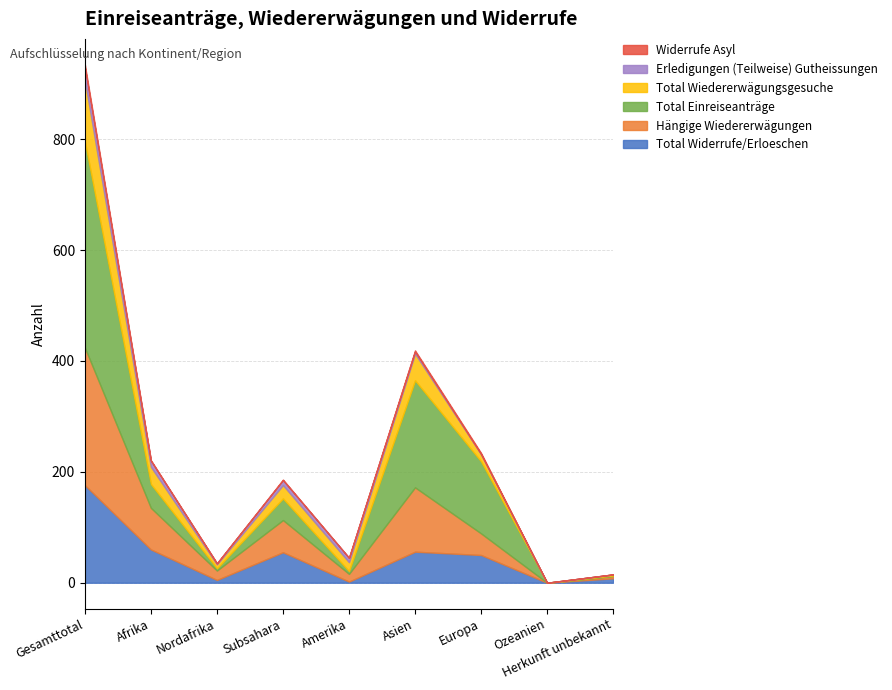

True or false: Hängige Wiedererwägungen and Widerrufe Asyl intersect in this chart.

False